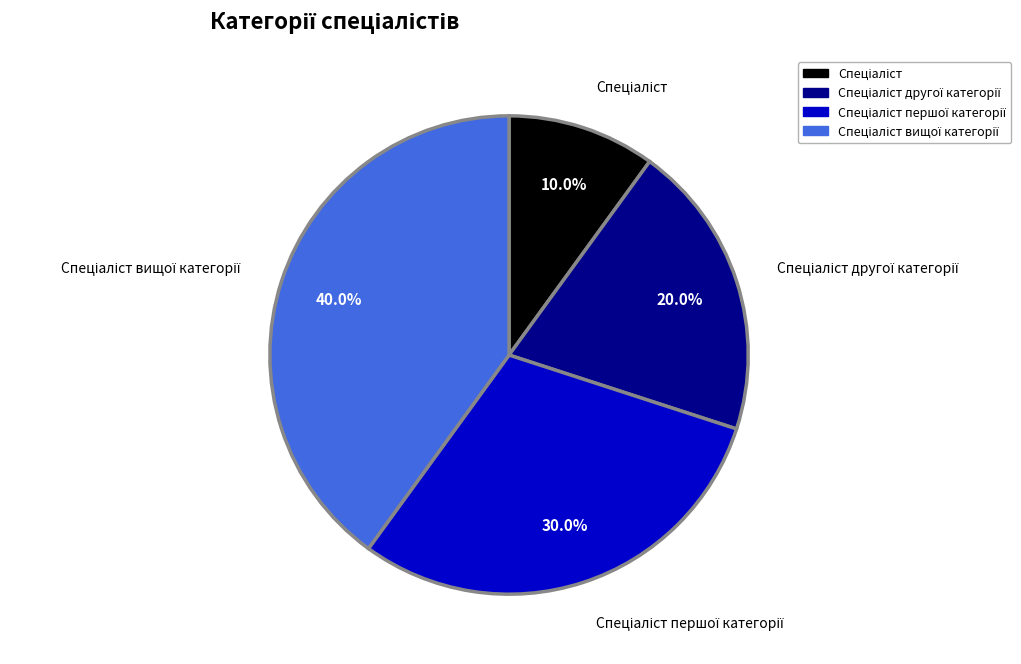

How many segments does this pie chart have?

4